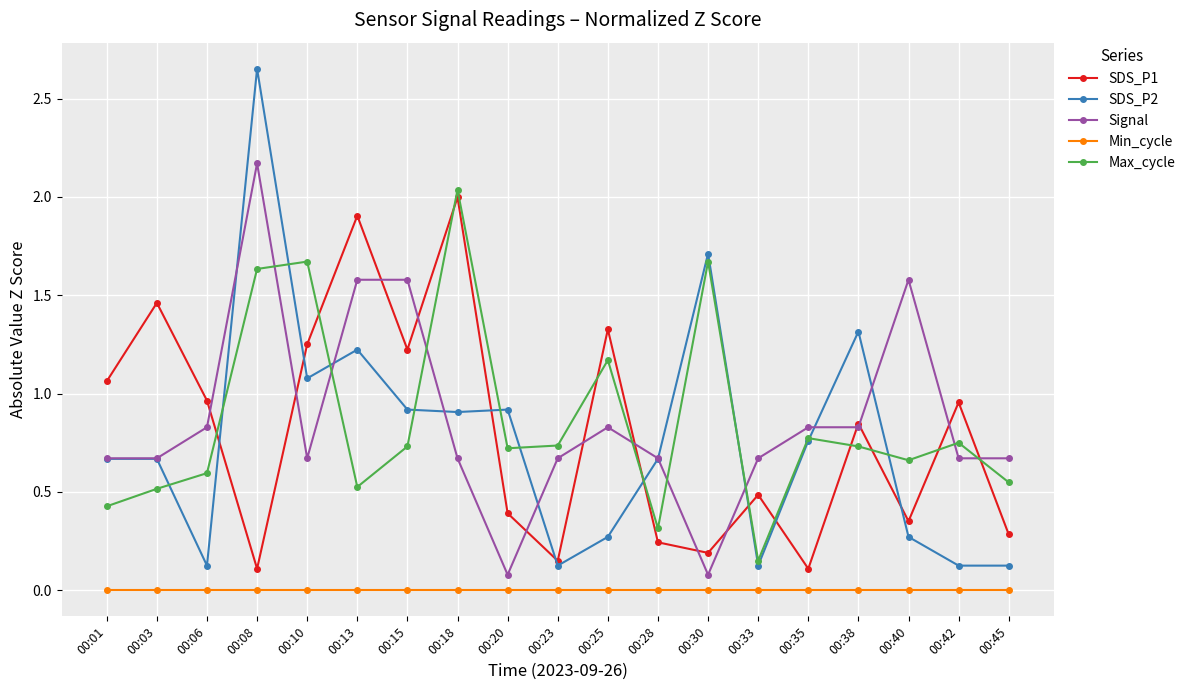

At which category is the sum across all series the highest?

00:08